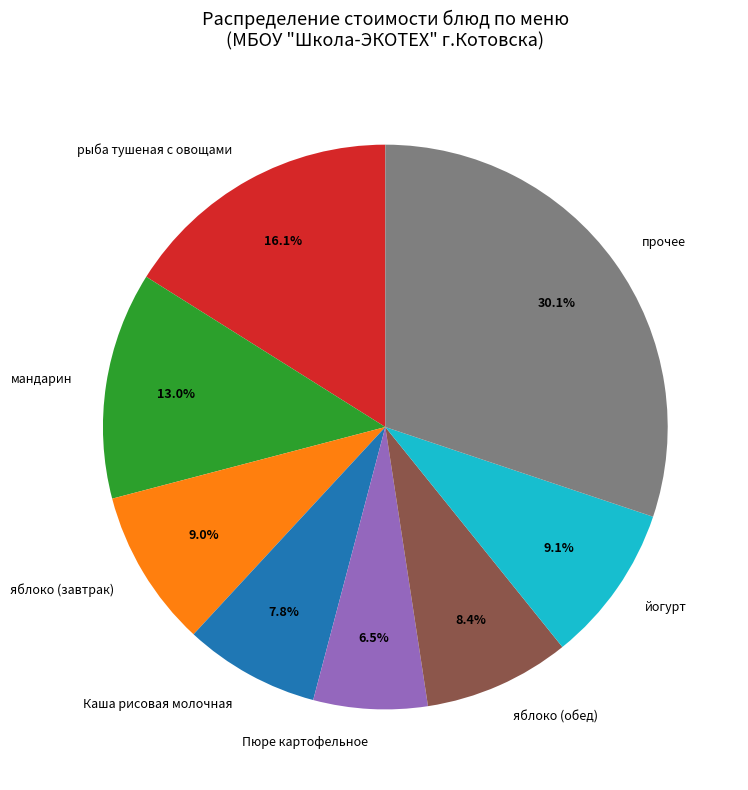

Is there a majority slice in this chart?

No